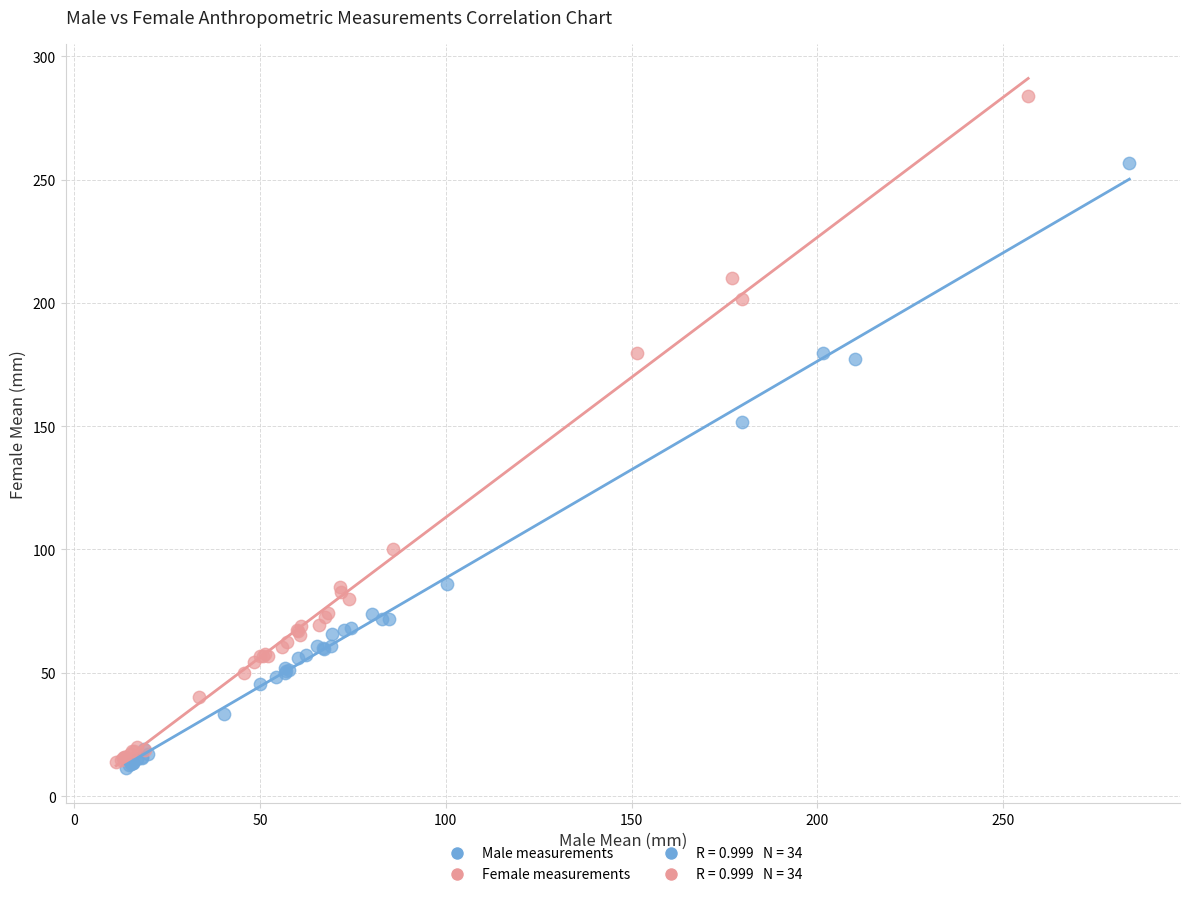

Which series has the widest spread of Y values?

Female measurements